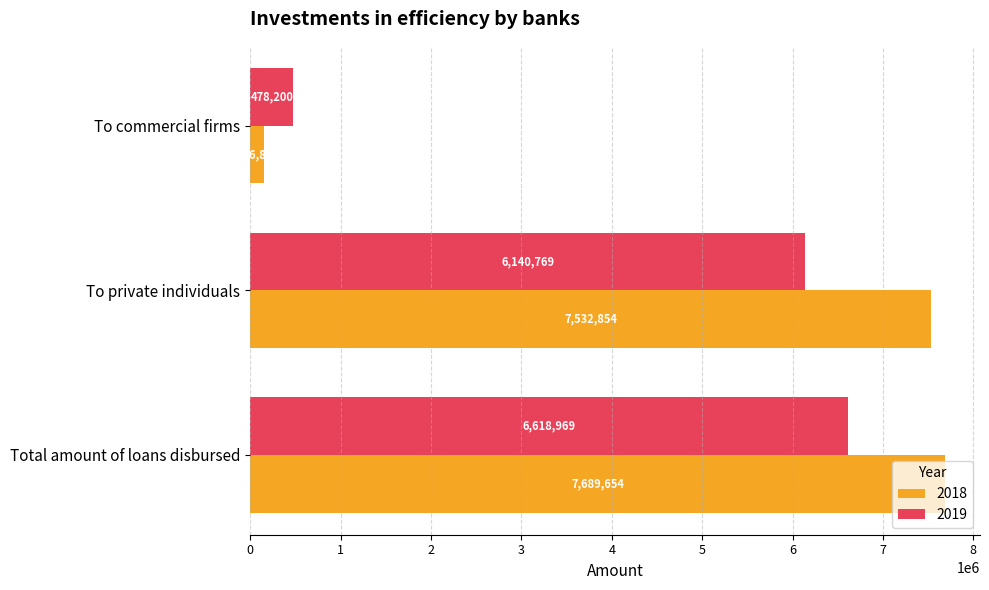

List the labels in order of 2019 value, largest first.

Total amount of loans disbursed, To private individuals, To commercial firms